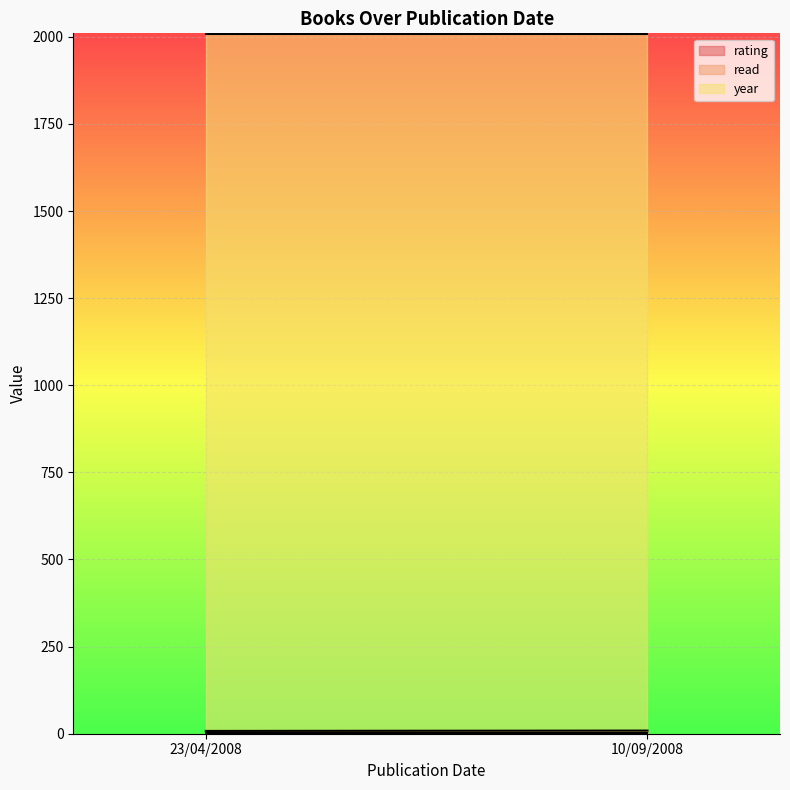

What is the average value of the rating series?

8